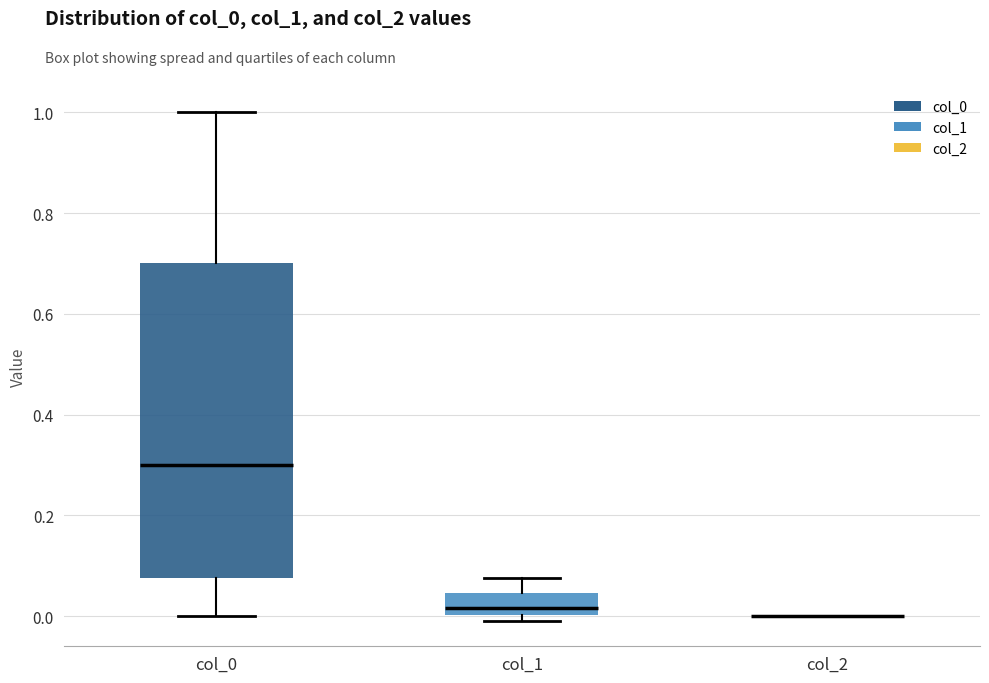

Which box is the tallest, from its lower edge to its upper edge?

col_0